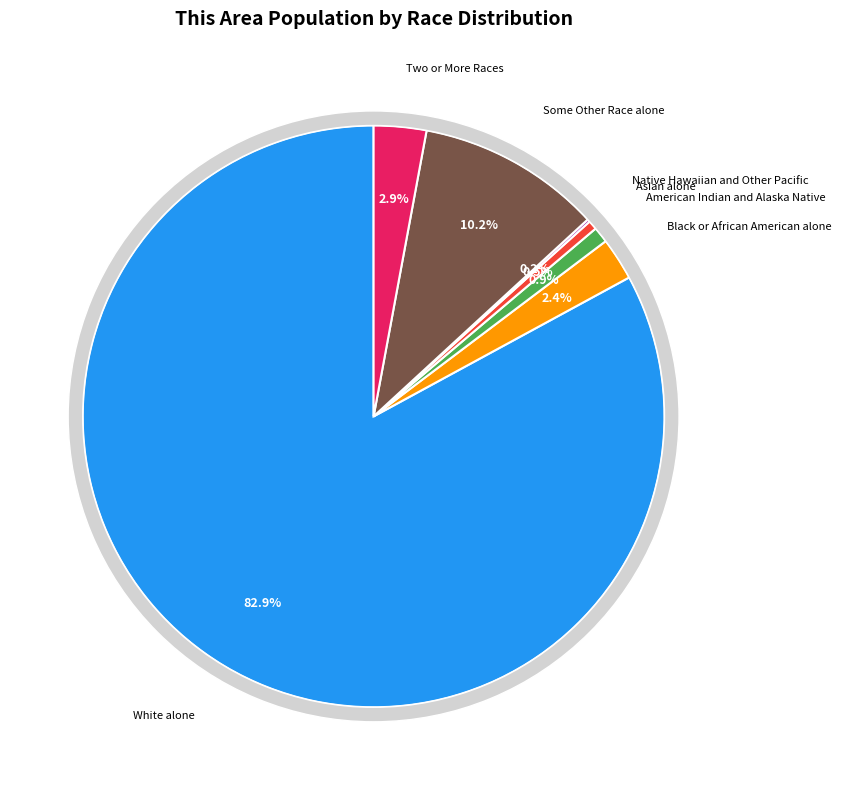

Which slice represents more than half of the pie?

White alone